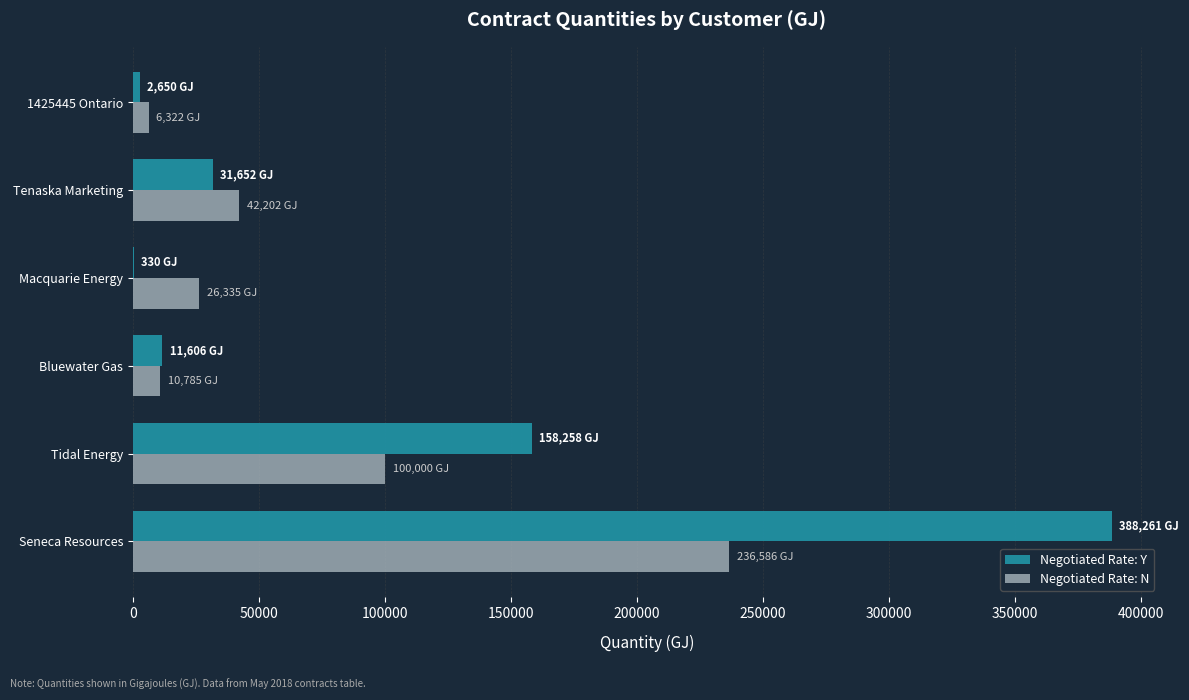

What are all the series names shown in the legend?

Negotiated Rate: Y, Negotiated Rate: N